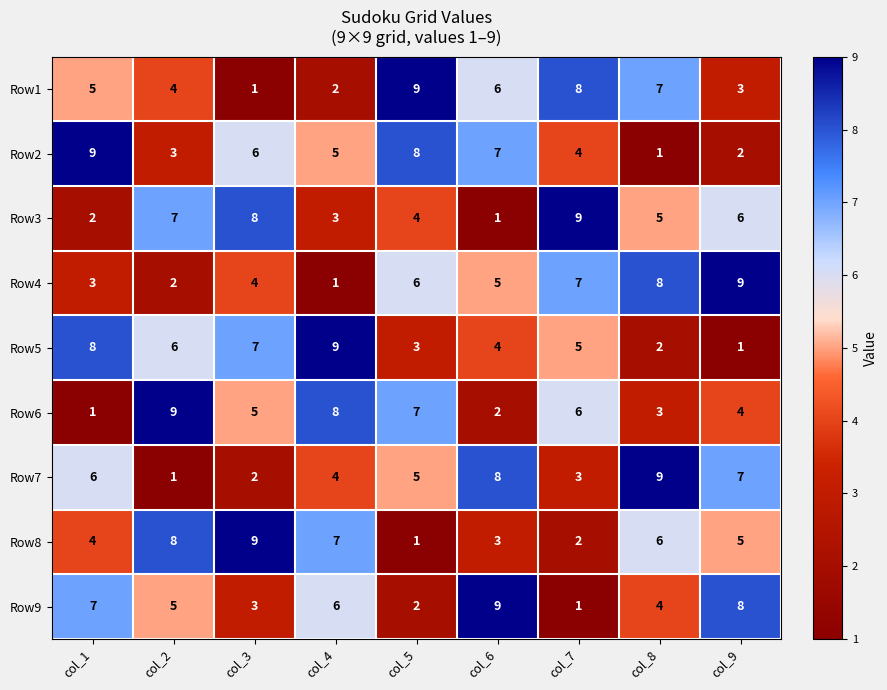

At how many categories does at least one series exceed 2?

9